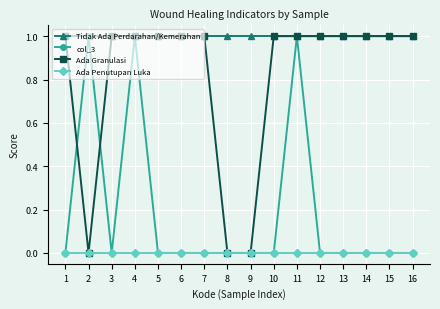

Where is the first local minimum for col_3?

3